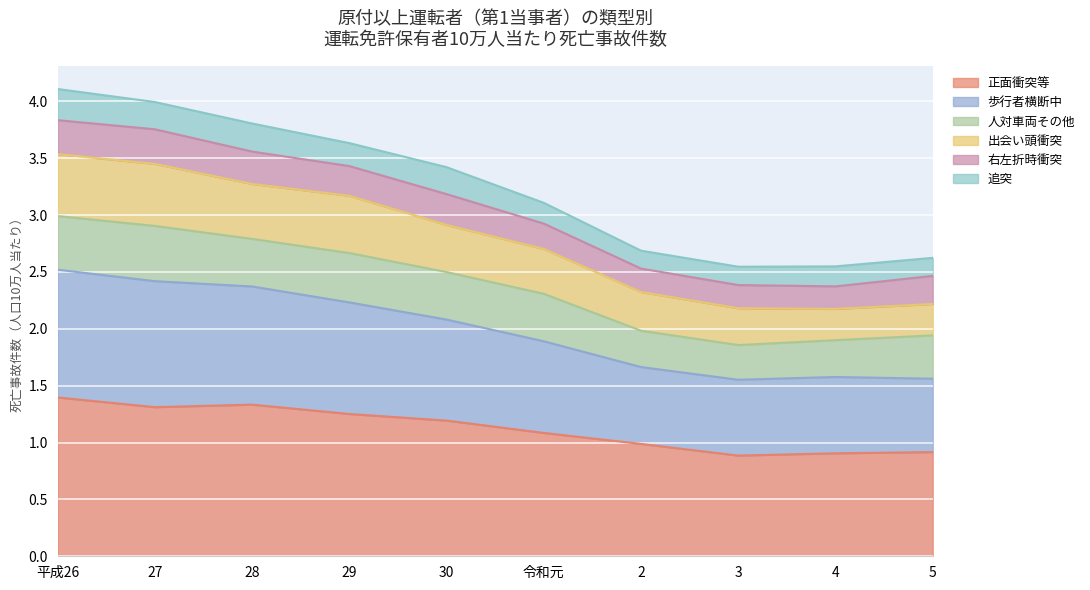

At which category does 歩行者横断中 reach its first local peak?

4